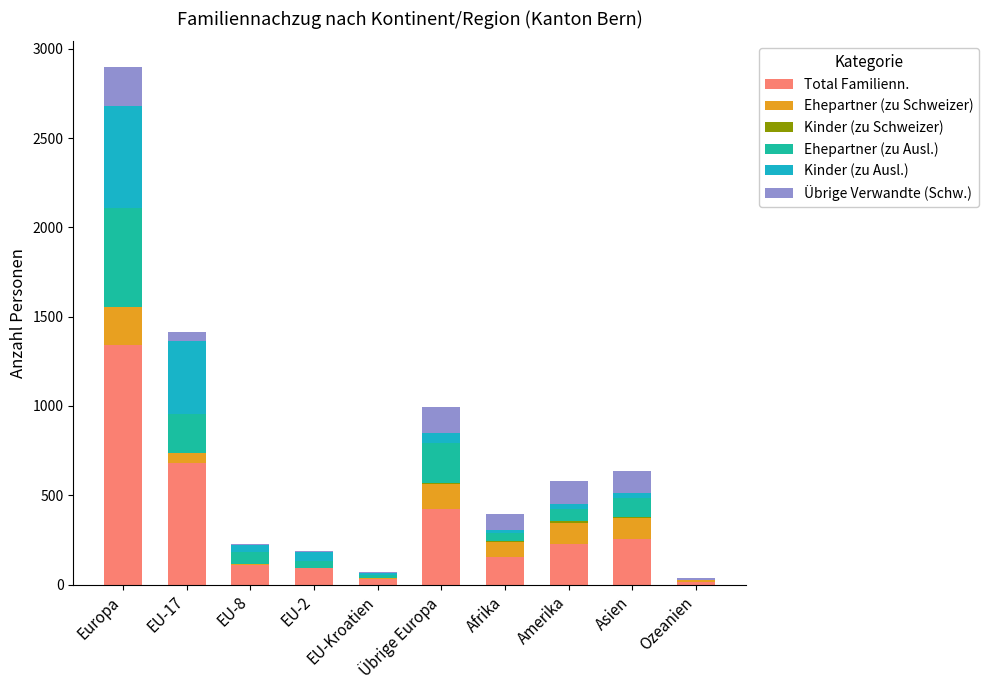

What is the total value across all series at EU-17?

1416